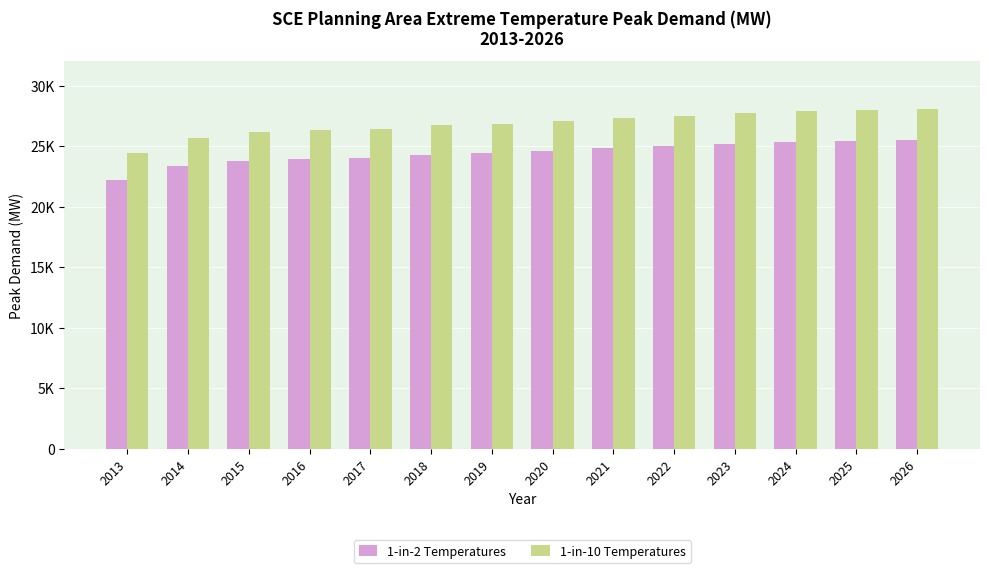

At 2016, list the series in order from smallest to largest.

1-in-2 Temperatures, 1-in-10 Temperatures